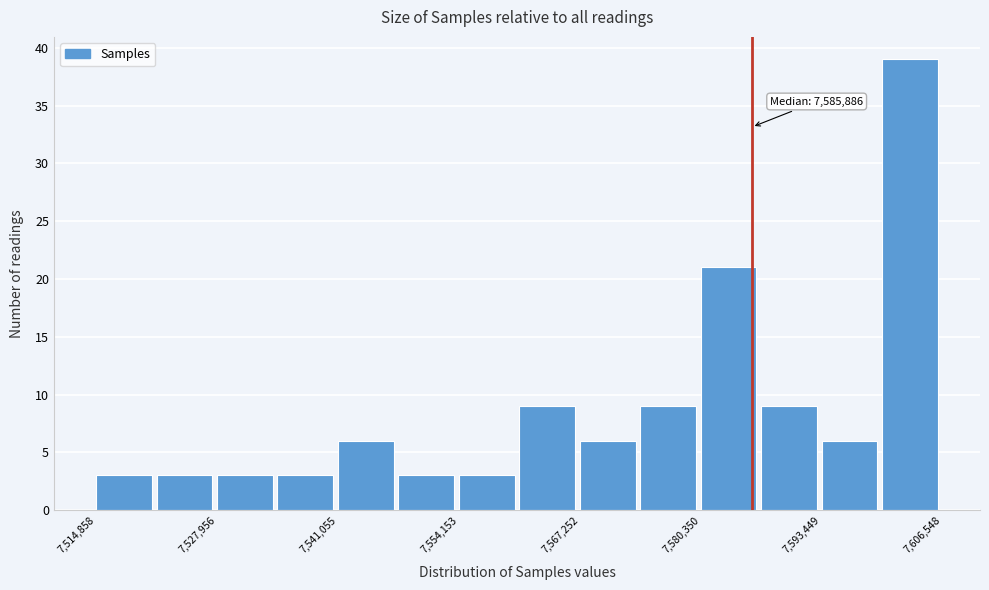

Around what value on the x-axis is the tallest bar? Give the approximate position of its centre, as read against the axis.

7604000